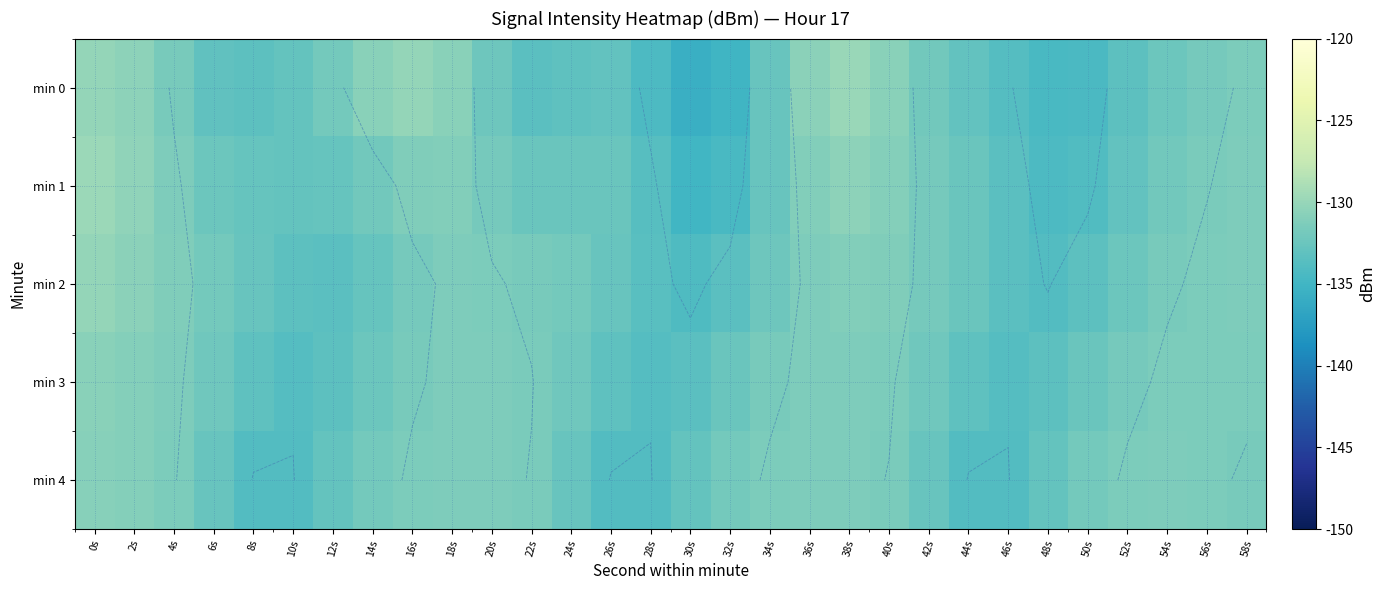

Count the number of data series in this chart.

5